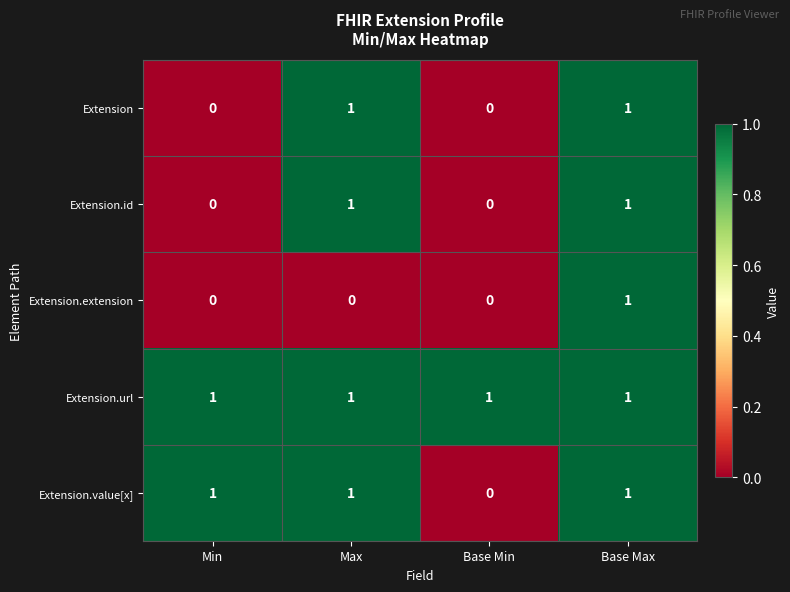

Which series changed the most between Max and Base Max?

Extension.extension